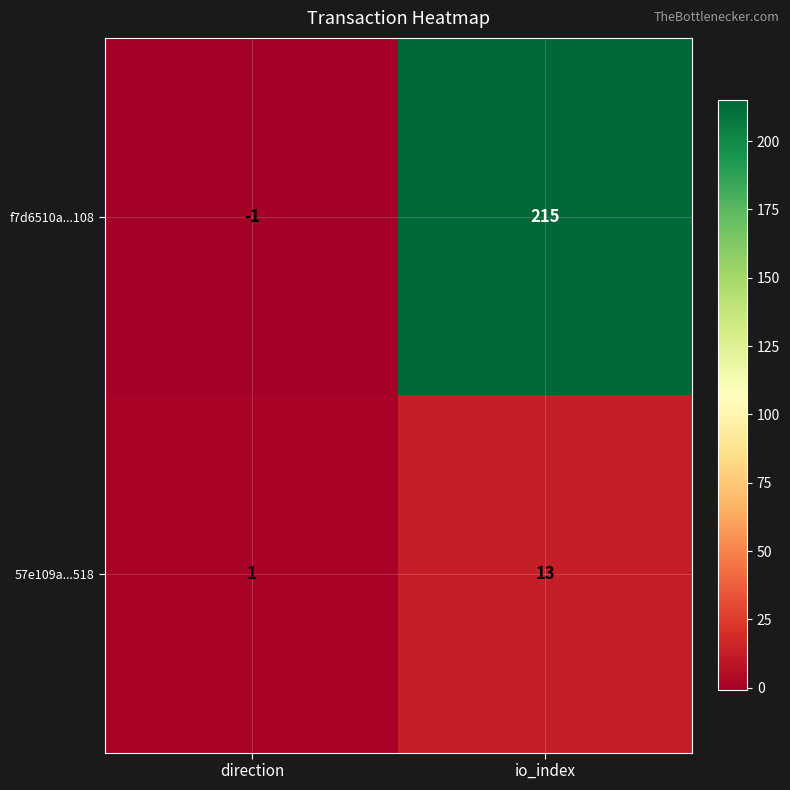

Which series changed the most between direction and io_index?

f7d6510a...108